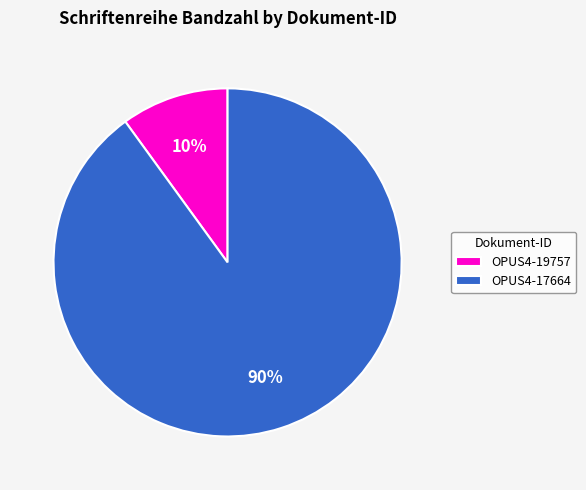

How many slices are in this pie chart?

2